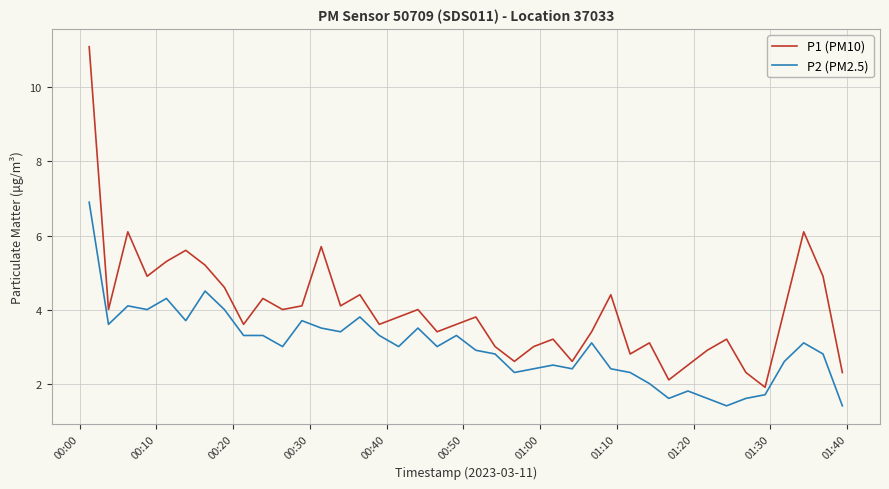

What is the difference between the maximum and second lowest values in the P1 (PM10) series?

9.0